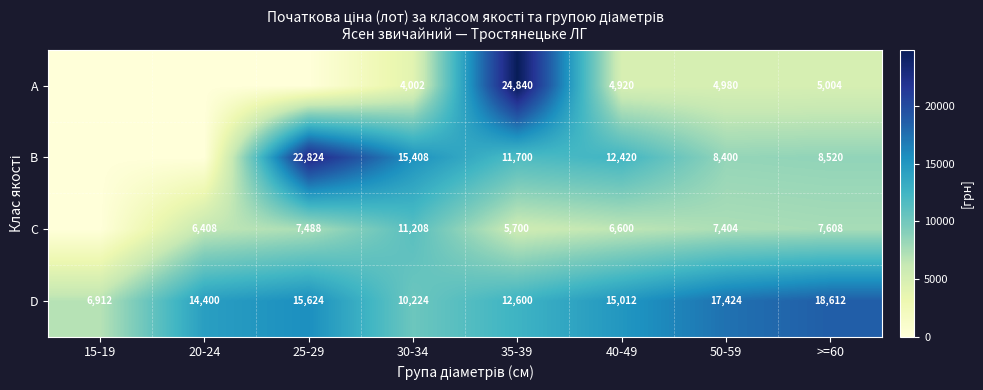

What is the sum of the D values at 20-24 and 30-34?

24624